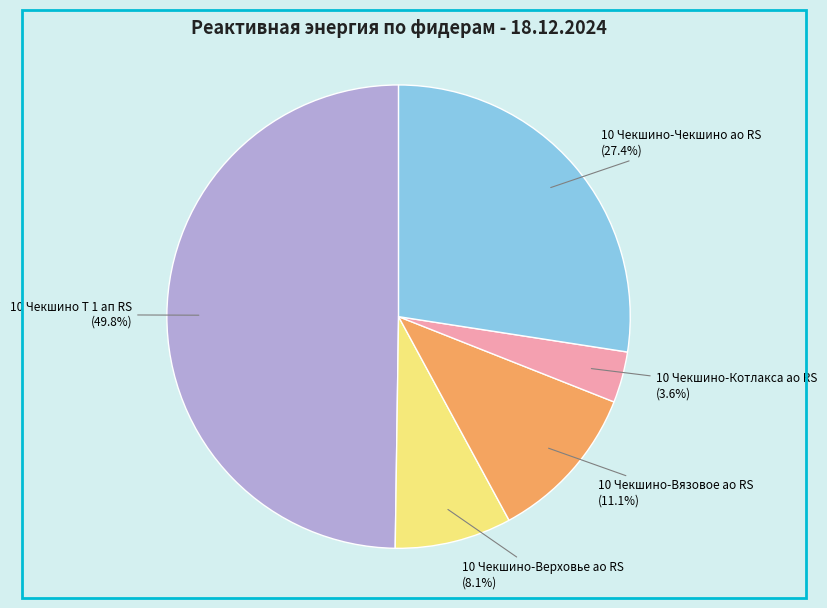

Do 10 Чекшино Т 1 ап RS and 10 Чекшино-Верховье ао RS together represent more than half of the pie?

Yes